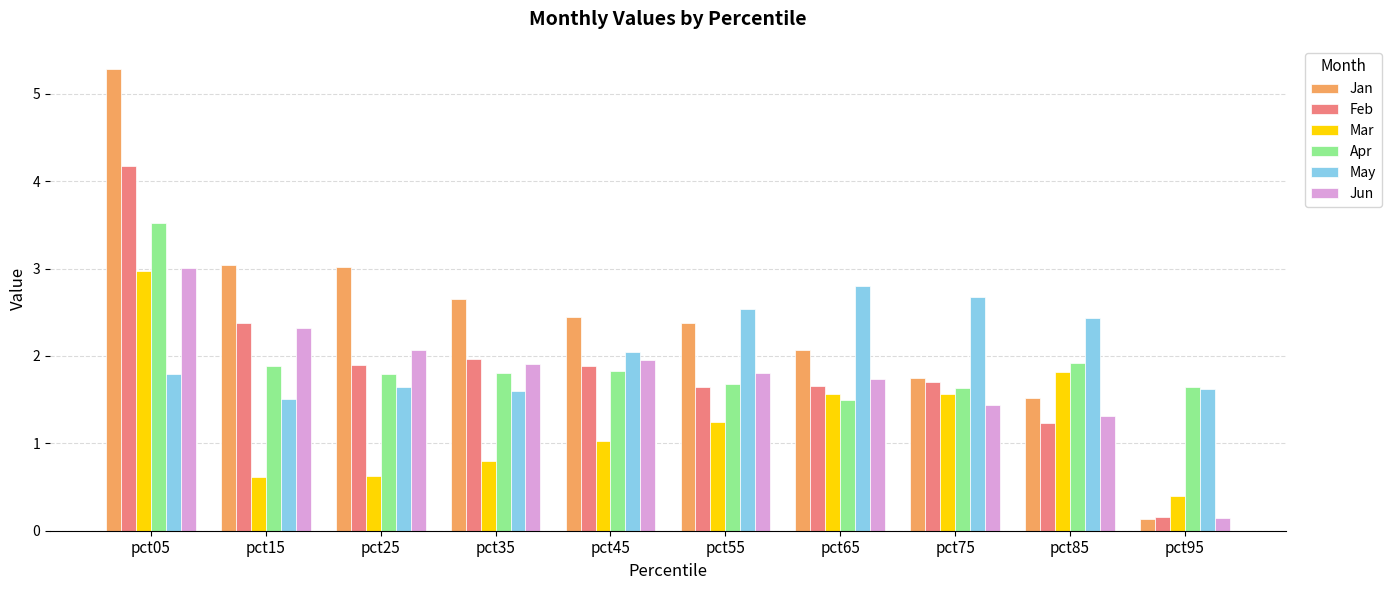

What value does the Mar series have at pct85?

1.8